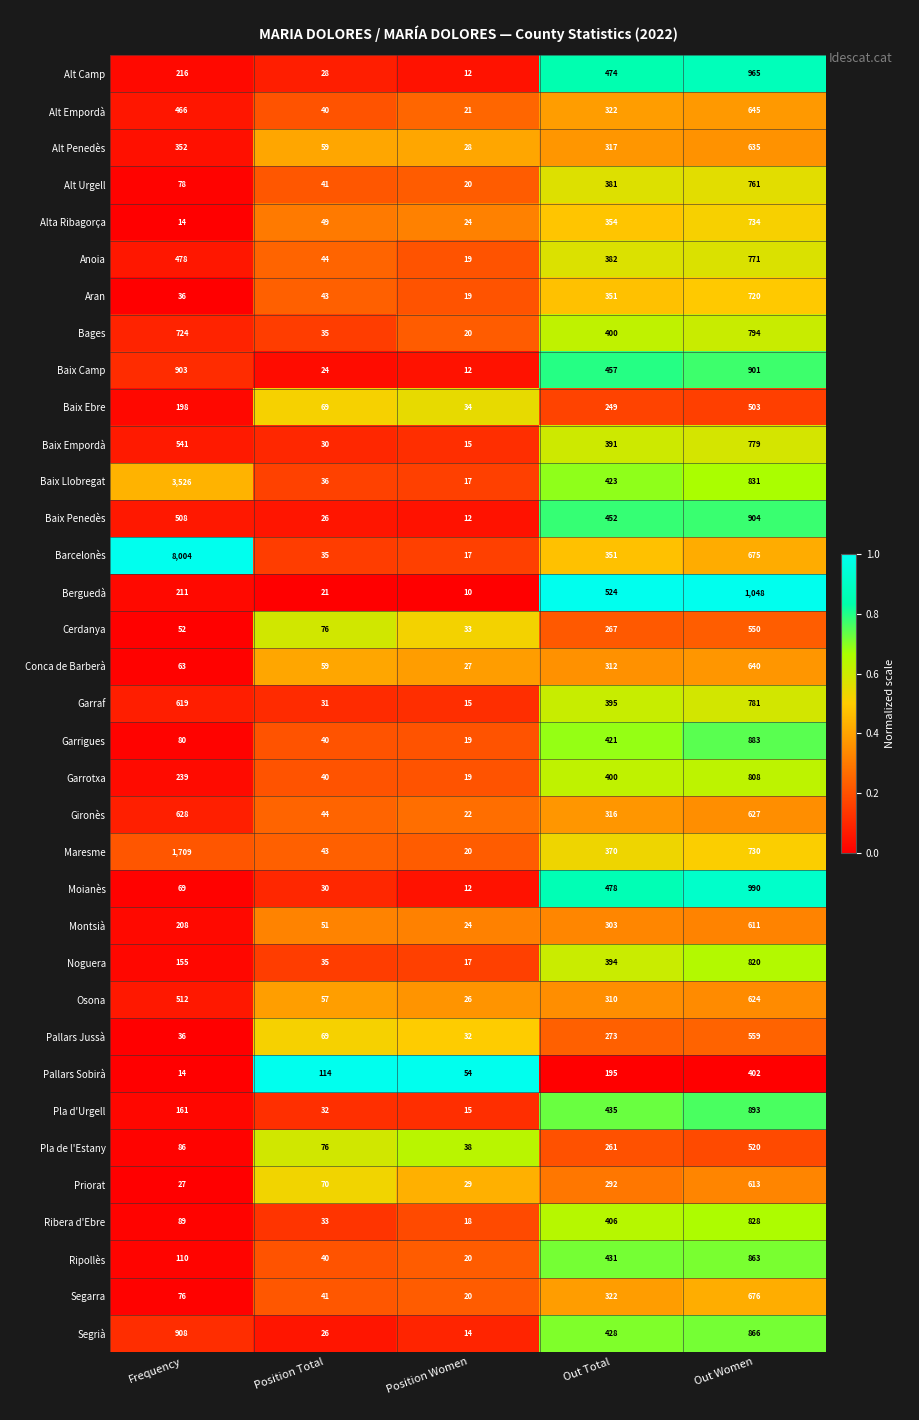

At which category is the sum across all series the highest?

Out Women